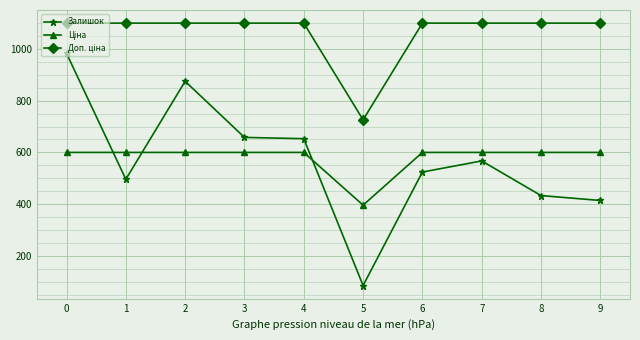

The value of Залишок at 3 is 658.0. True or false?

True